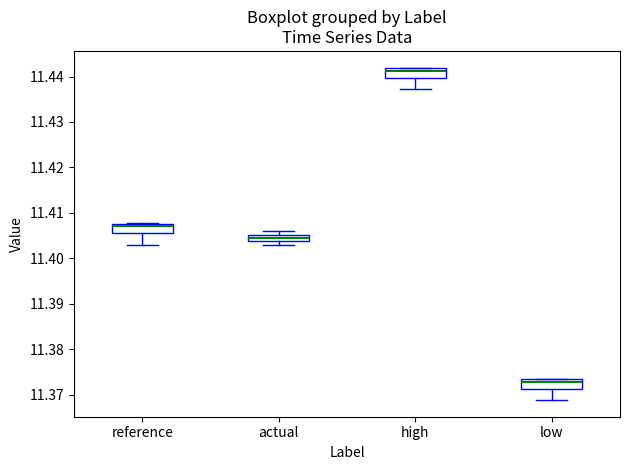

Which box has the lowest median line?

low